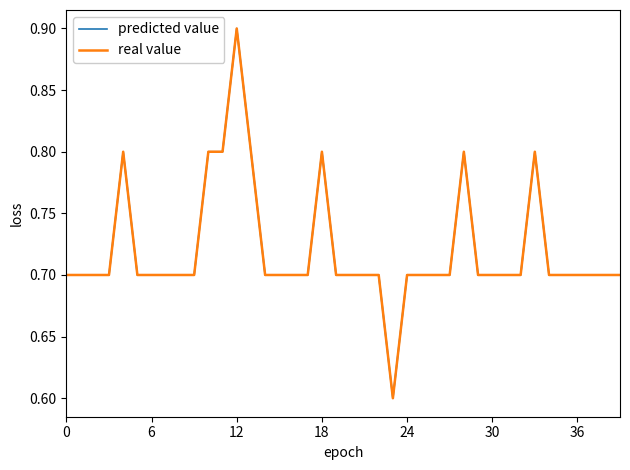

Does the chart have visible grid lines?

No